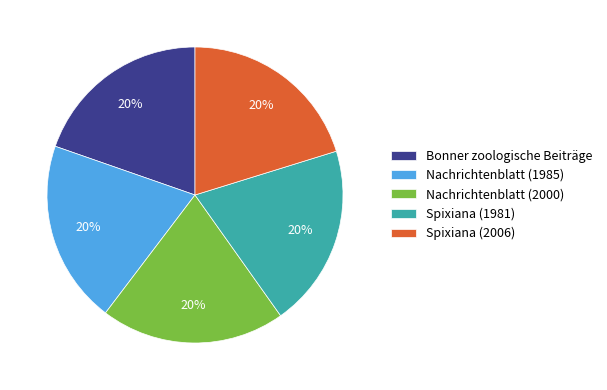

Is Bonner zoologische Beiträge the majority of the pie?

No